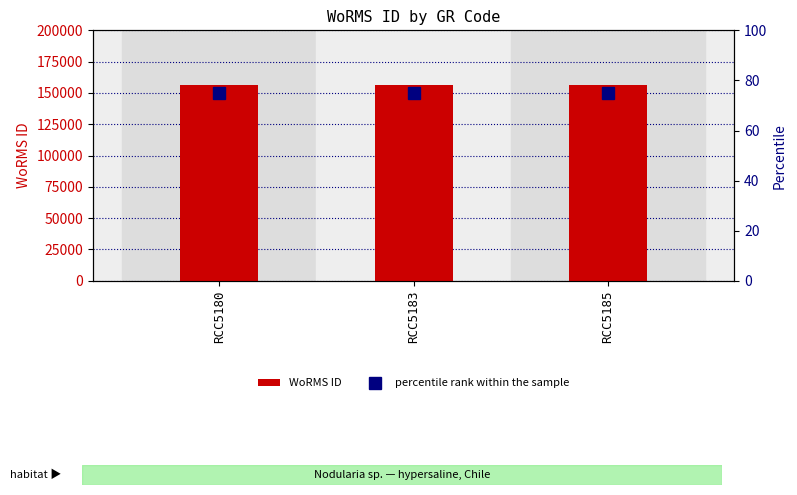

True or false: WoRMS ID has a value of 156692 at RCC5185.

True